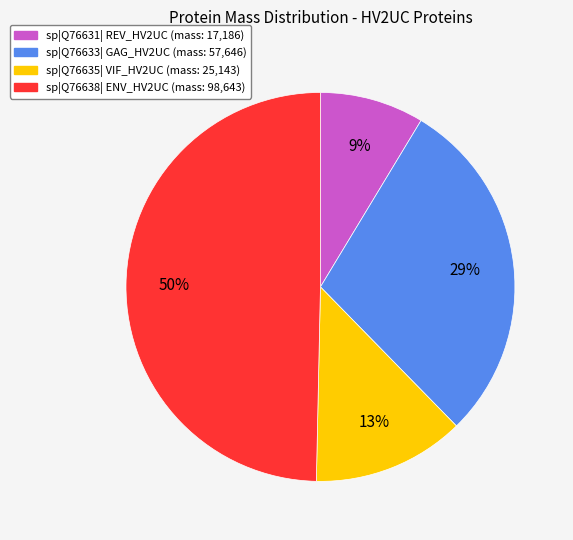

To the nearest percent, what is the difference between the largest and smallest slice percentages?

41%